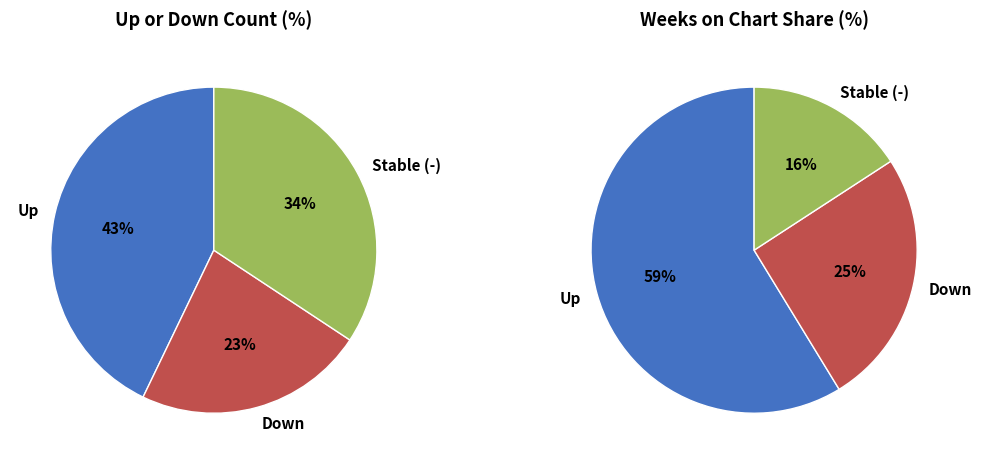

Is it true that down is 13% of the pie?

False